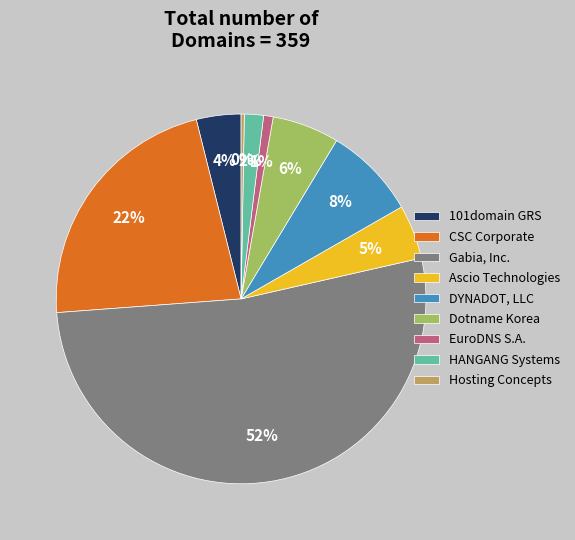

To the nearest percent, what is the average slice percentage?

11%